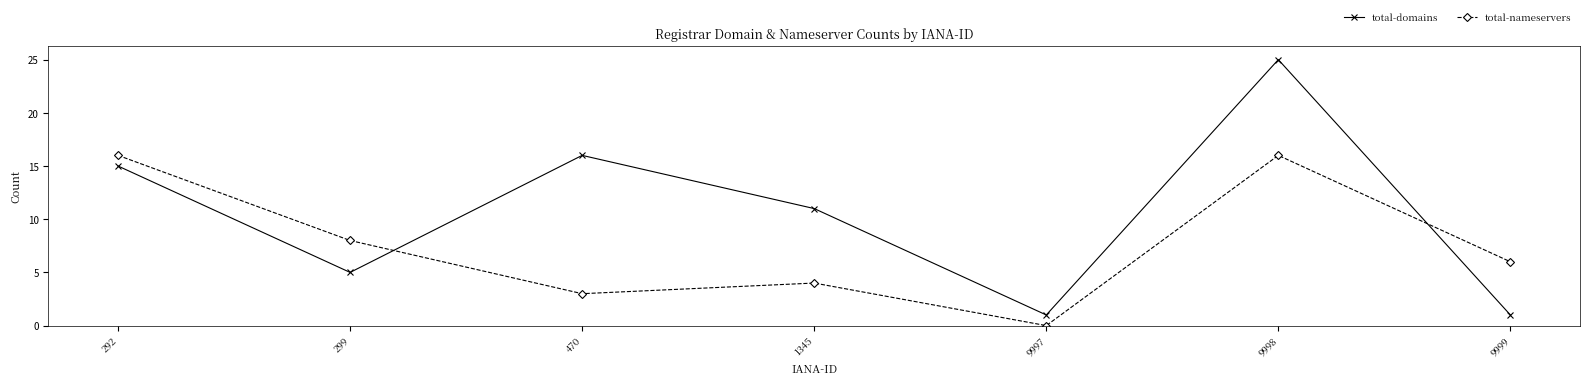

At 1345, list the series in order from smallest to largest.

total-nameservers, total-domains